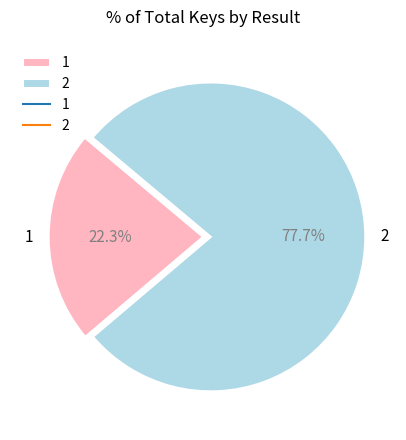

Is it true that 1 is 15% of the pie?

False